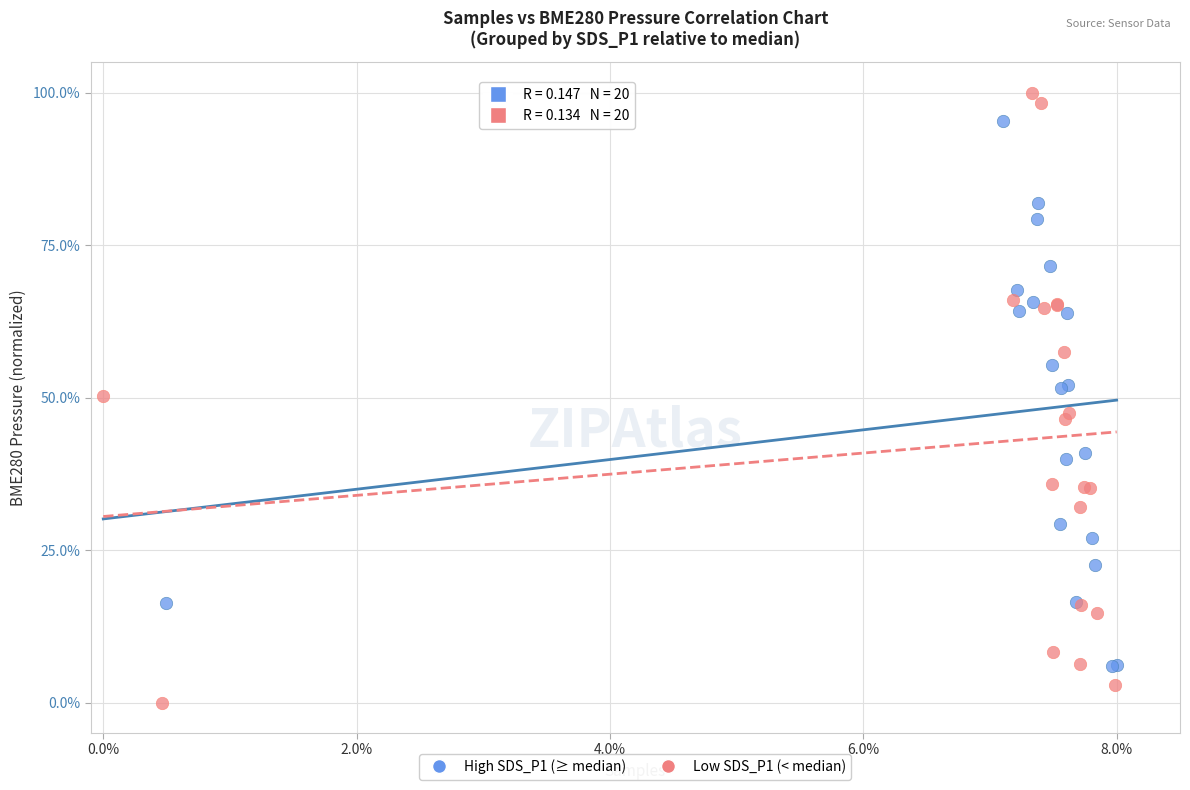

Which series reaches the minimum Y coordinate?

Low SDS_P1 (< median)